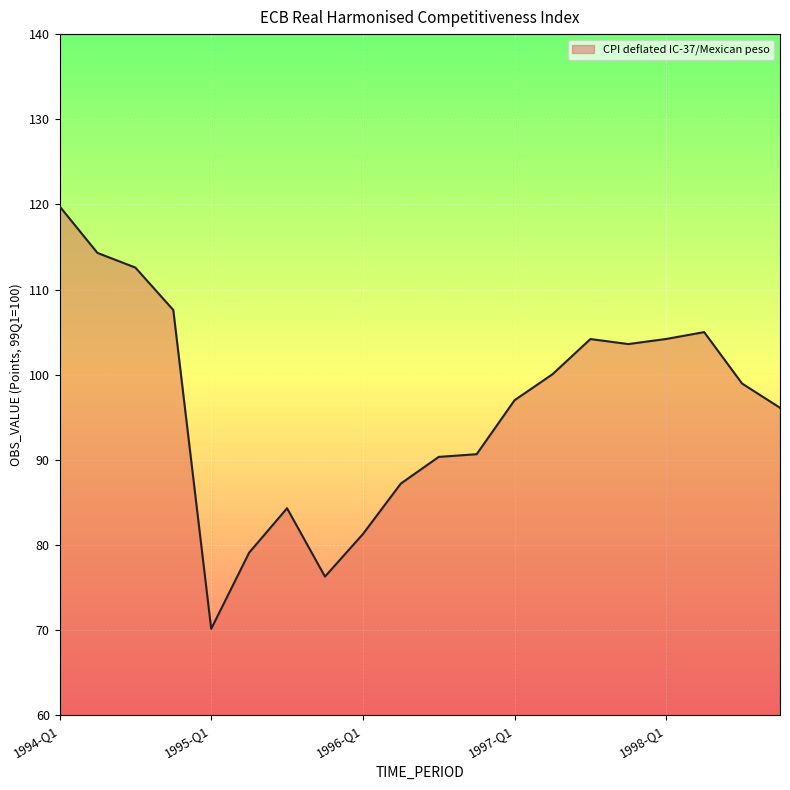

What is the difference between the maximum and minimum values?

49.6